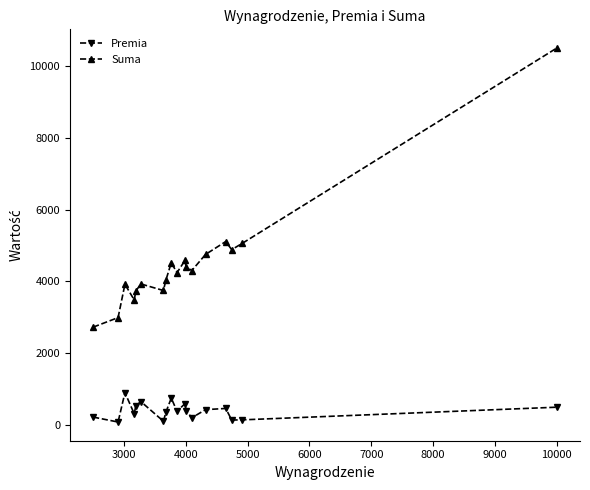

How many interior local peaks does the Suma series have?

5